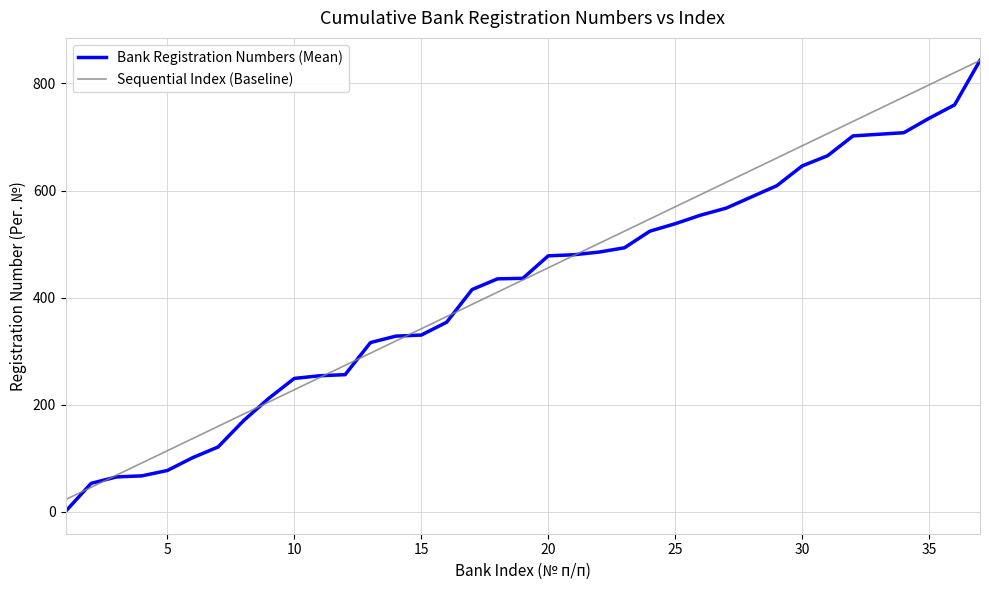

Which series has the largest range (max minus min)?

Bank Registration Numbers (Mean)